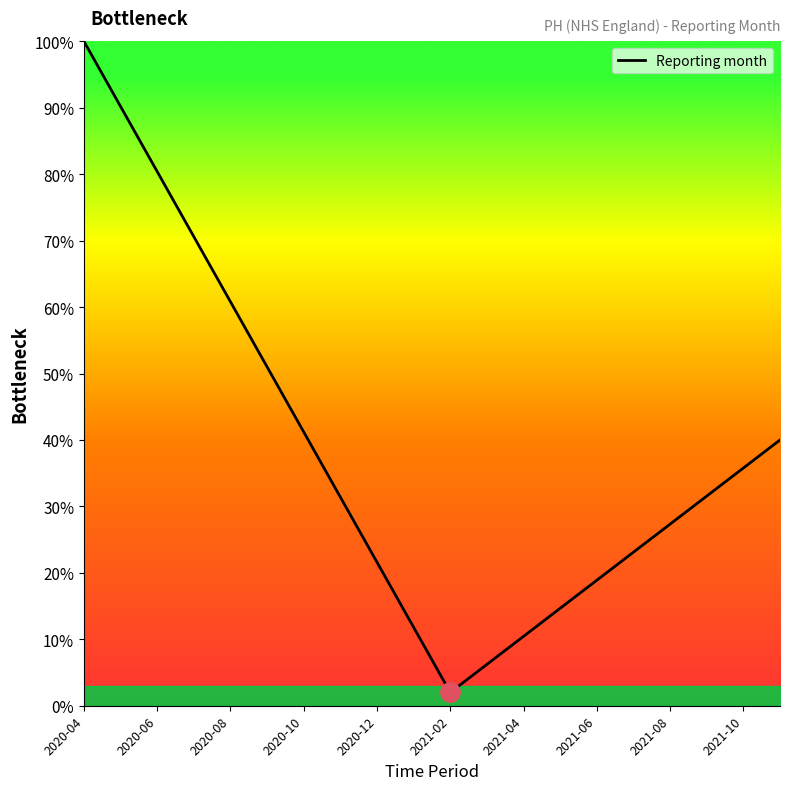

How many lines are shown in the chart?

1